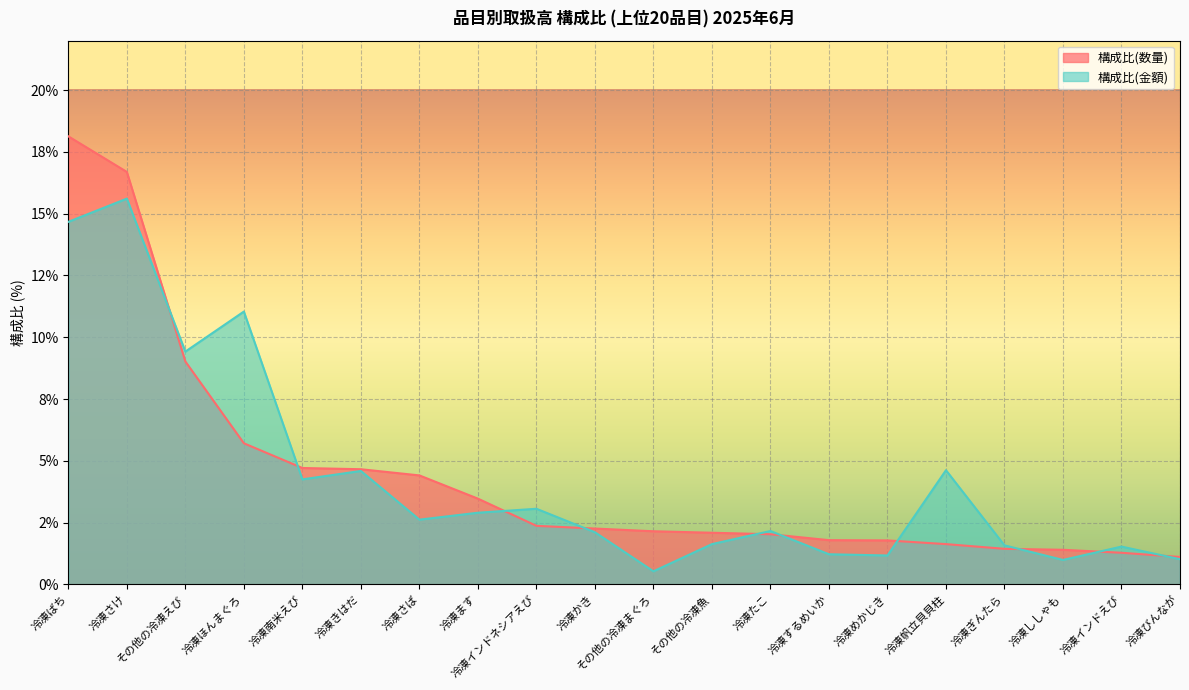

Reading left to right, transcribe all the data shown in this chart.

構成比(数量): 18.1	16.7	9.0	5.7	4.7	4.7	4.4	3.5	2.4	2.3	2.1	2.1	2.0	1.8	1.8	1.6	1.4	1.4	1.3	1.1
構成比(金額): 14.7	15.6	9.4	11.0	4.2	4.6	2.6	2.9	3.1	2.1	0.5	1.6	2.2	1.2	1.2	4.6	1.6	1.0	1.5	1.0